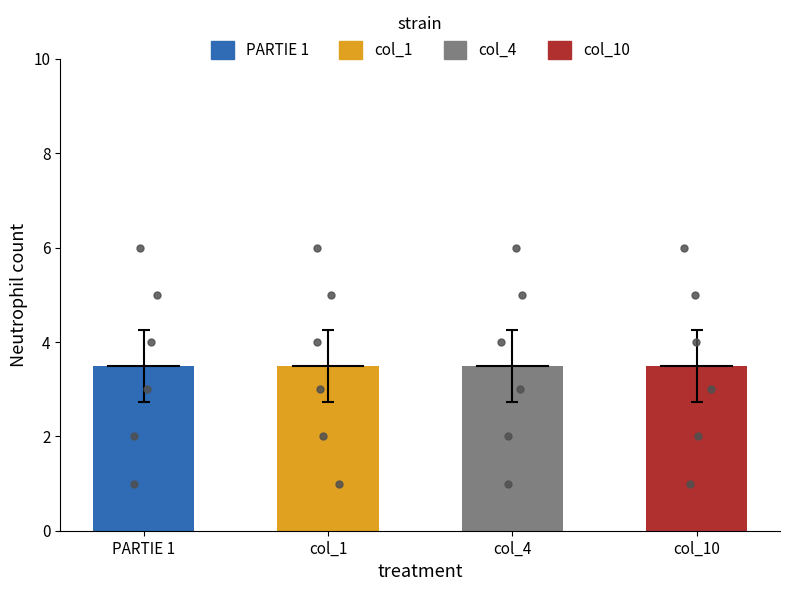

Which series reaches the minimum Y coordinate?

PARTIE 1